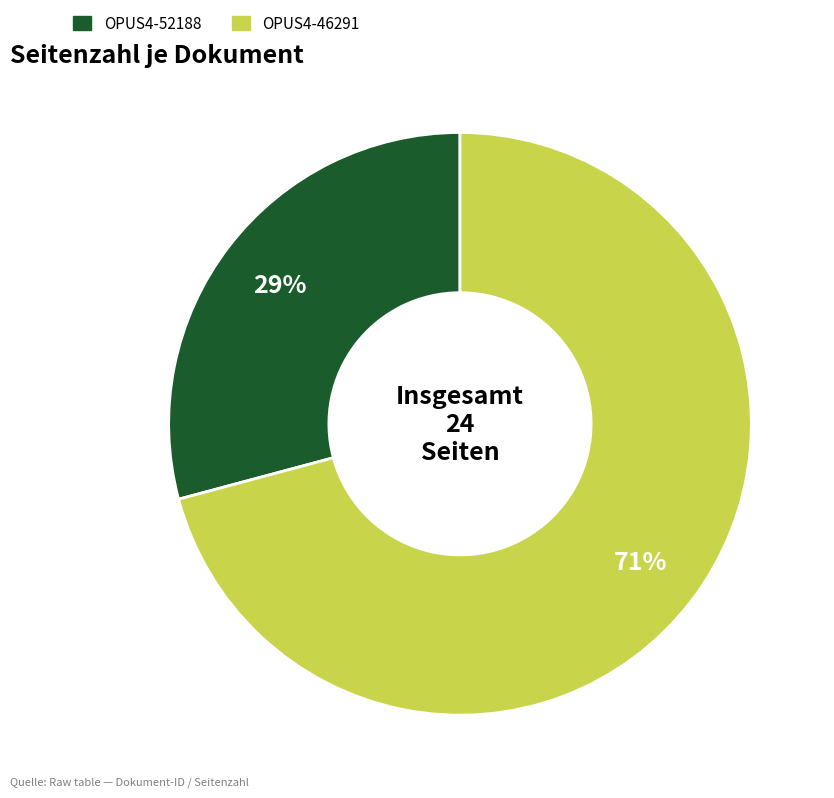

To the nearest percent, what is the difference between the largest and smallest slice percentages?

42%